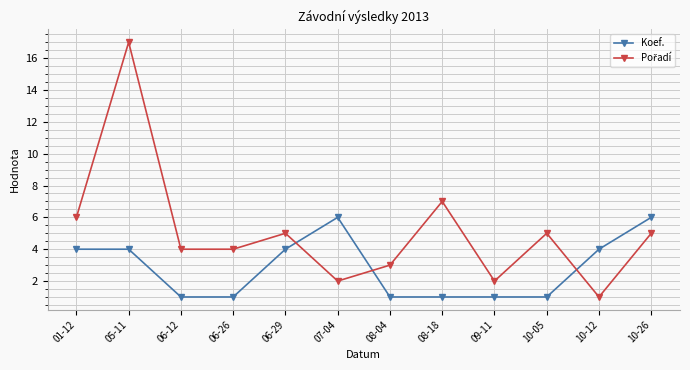

Count the Koef. values in the range 1 to 4.

10